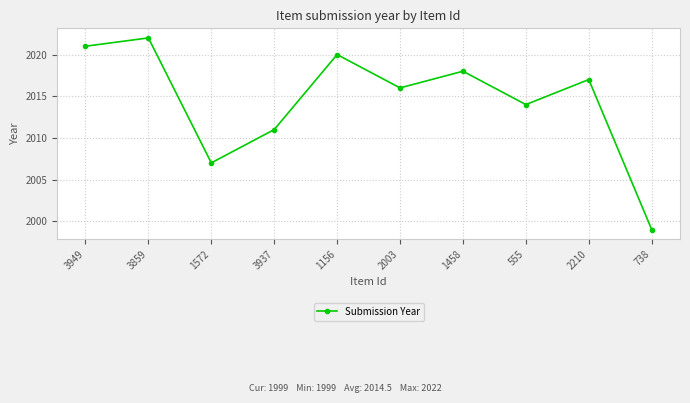

How many points are higher than both their immediate neighbors (excluding endpoints)?

4